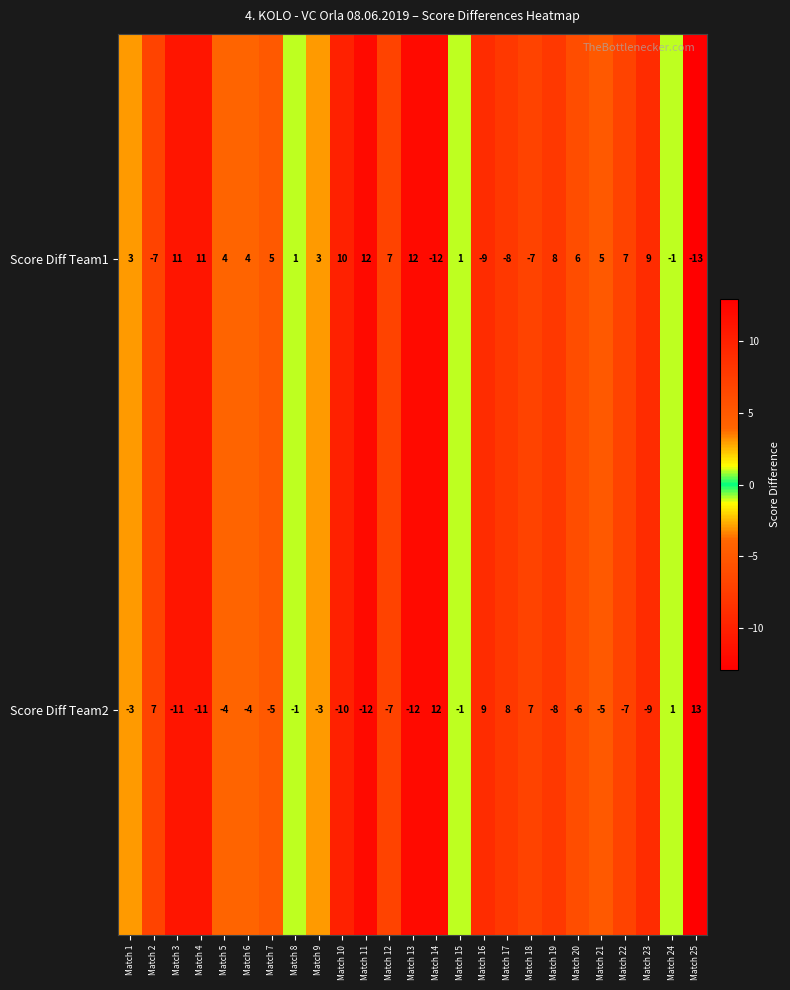

Is the value of Score Diff Team2 at Match 23 greater than the value of Score Diff Team1 at Match 9?

No